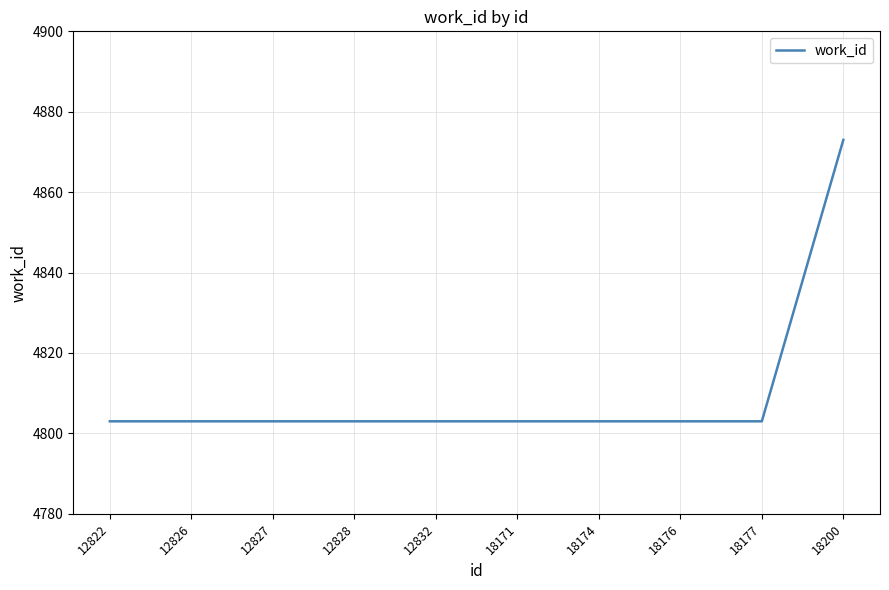

Approximately how many times larger is the value at 12828 compared to 18171?

1.0